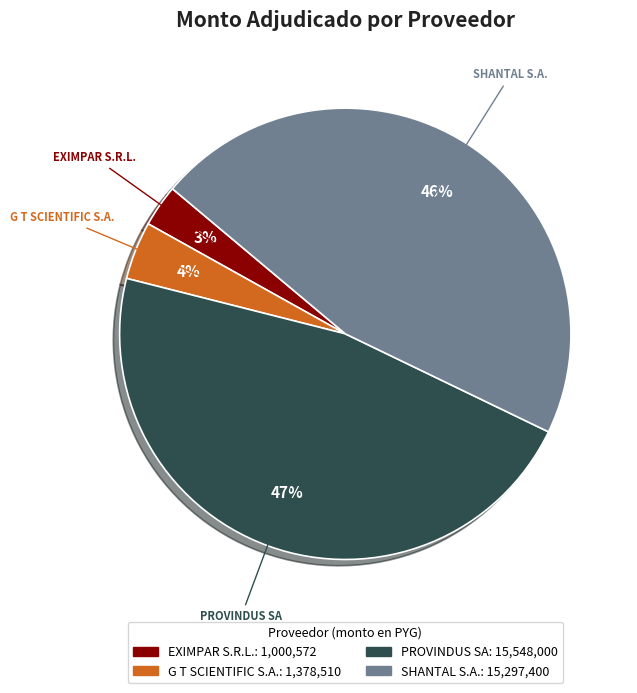

Is it true that PROVINDUS SA is 47% of the pie?

True